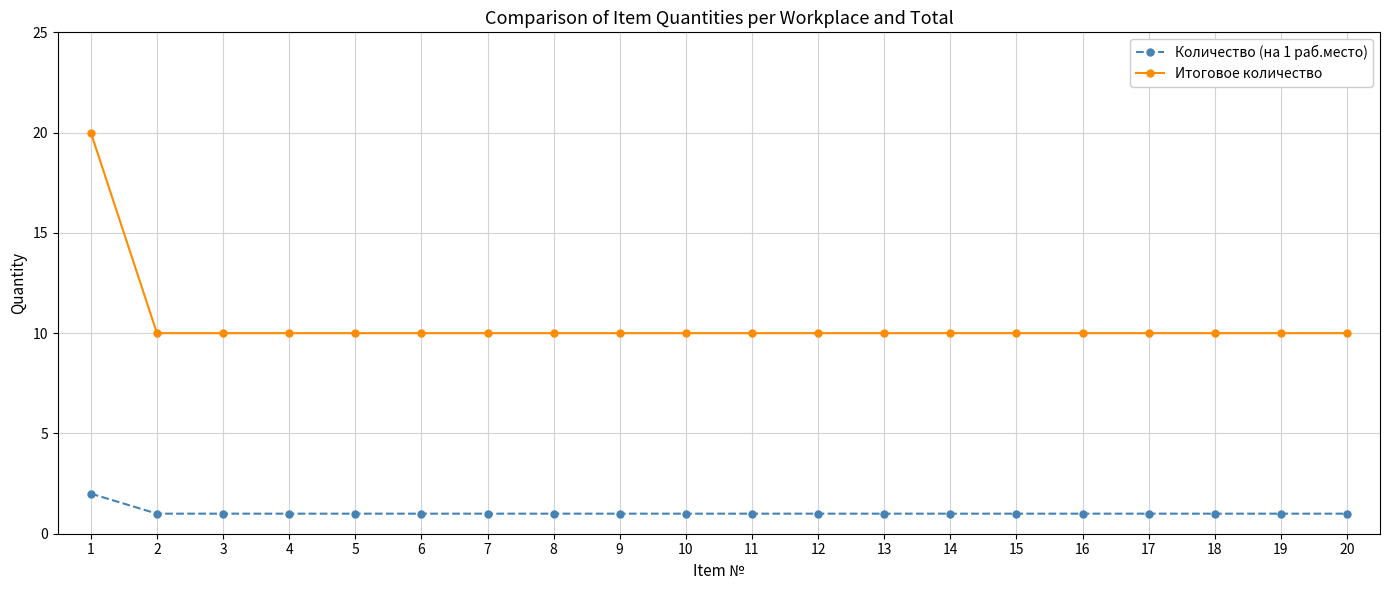

What is the smallest value displayed?

1